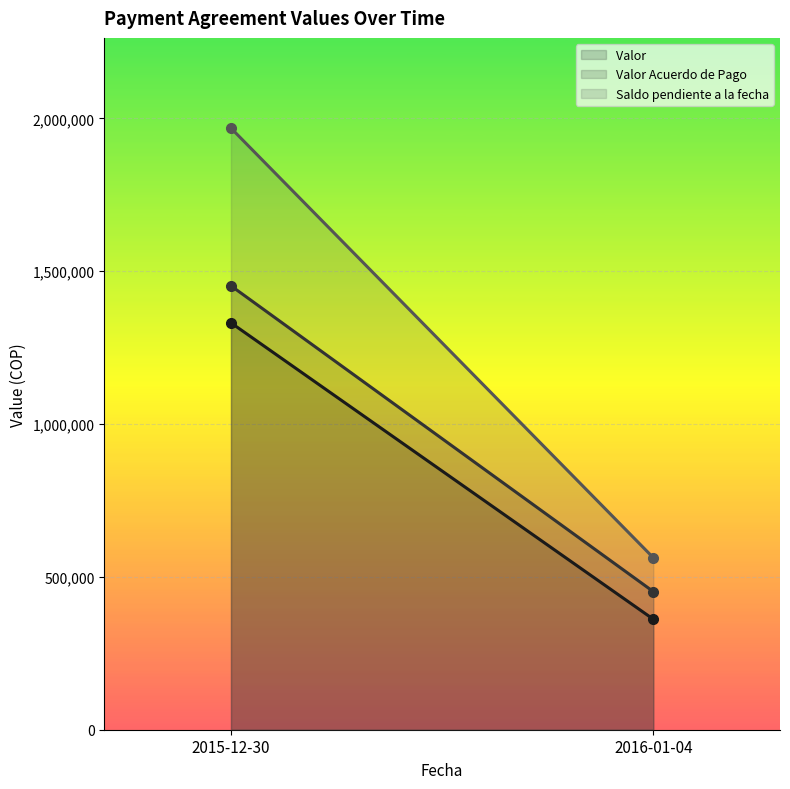

Is it true that Valor  (line) equals 811144 at 2015-12-30?

False